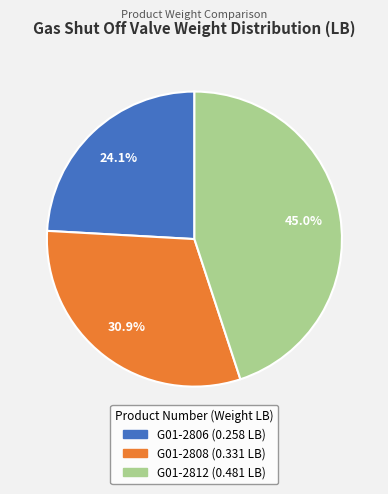

Does any single category account for the majority?

No